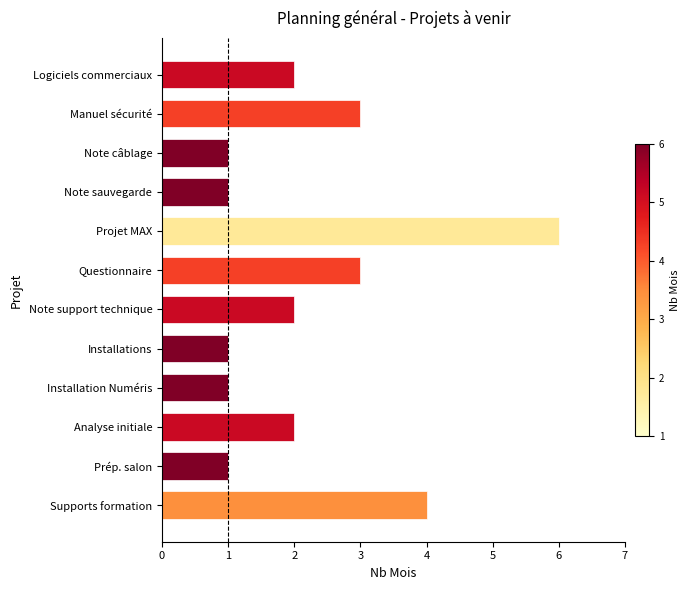

What is the difference between the maximum and second lowest values?

5